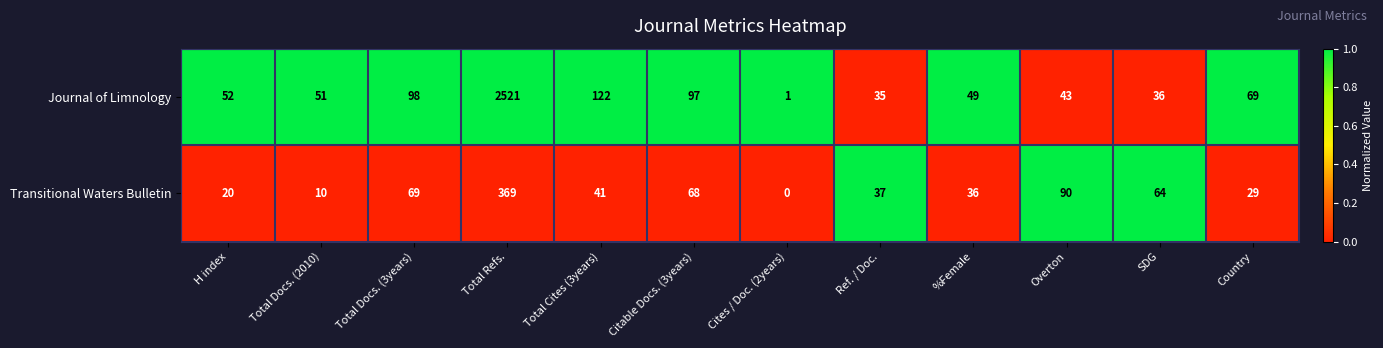

Reading left to right, list all the values displayed in this chart.

Journal of Limnology: H index=52	Total Docs. (2010)=51	Total Docs. (3years)=98	Total Refs.=2521	Total Cites (3years)=122	Citable Docs. (3years)=97	Cites / Doc. (2years)=1	Ref. / Doc.=35	%Female=49	Overton=43	SDG=36	Country=69
Transitional Waters Bulletin: H index=20	Total Docs. (2010)=10	Total Docs. (3years)=69	Total Refs.=369	Total Cites (3years)=41	Citable Docs. (3years)=68	Cites / Doc. (2years)=0	Ref. / Doc.=37	%Female=36	Overton=90	SDG=64	Country=29